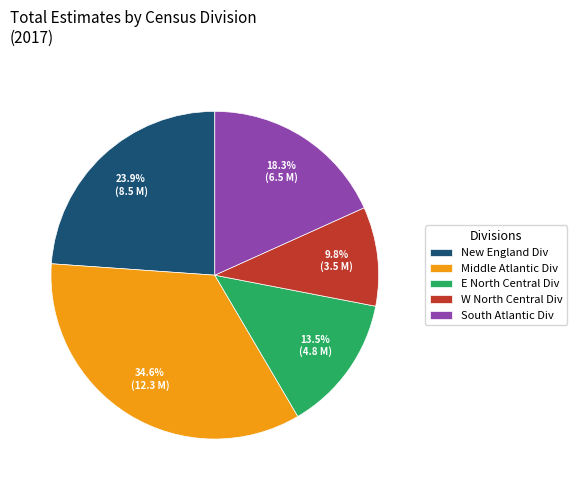

Do New England Div and South Atlantic Div together represent more than half of the pie?

No